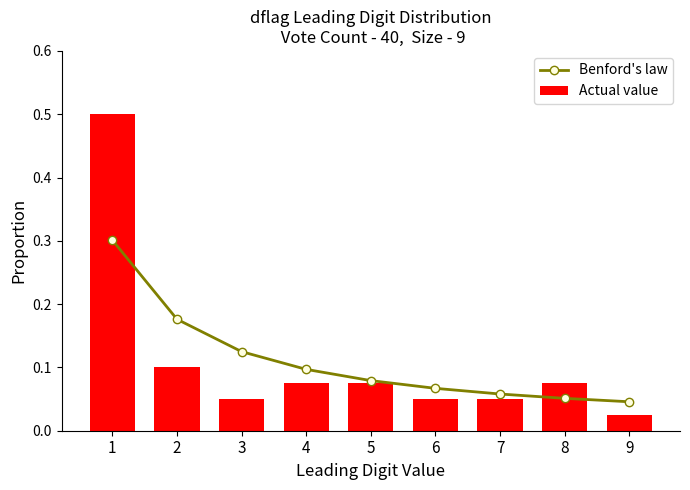

What is the value of the Actual value bar at the 2nd from the left?

0.1